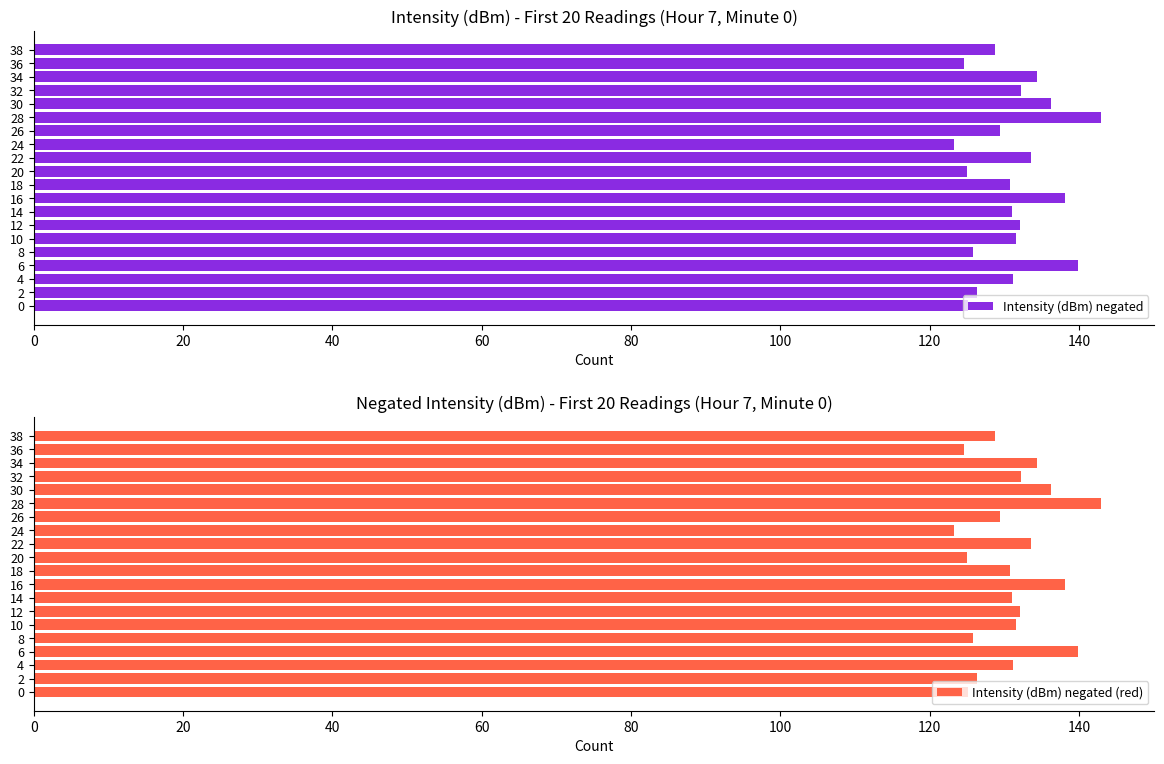

Which category has the highest value in the Intensity (dBm) negated series?

28